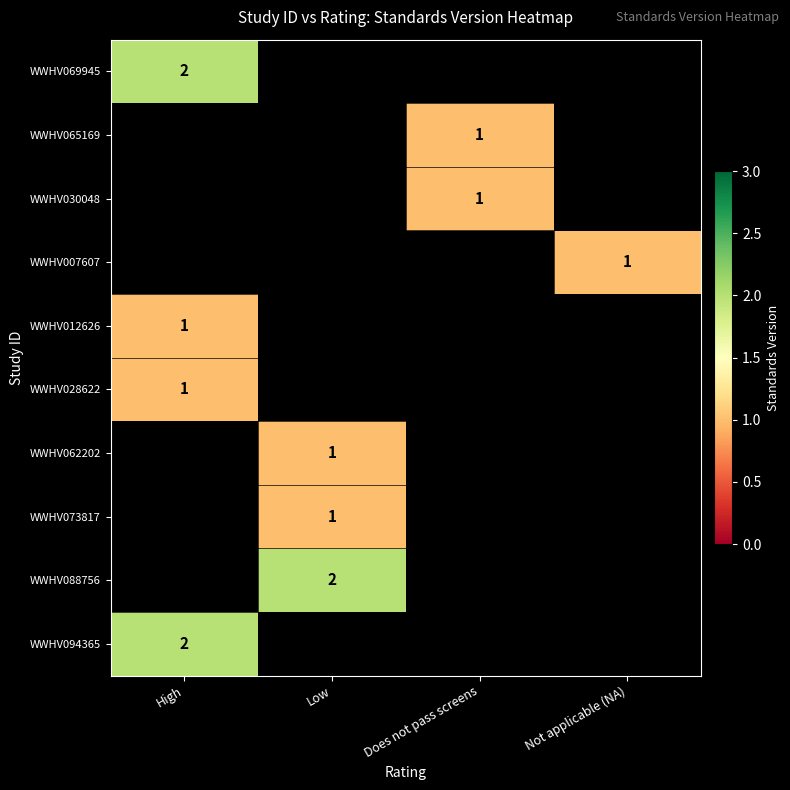

How many data points does each series have?

4